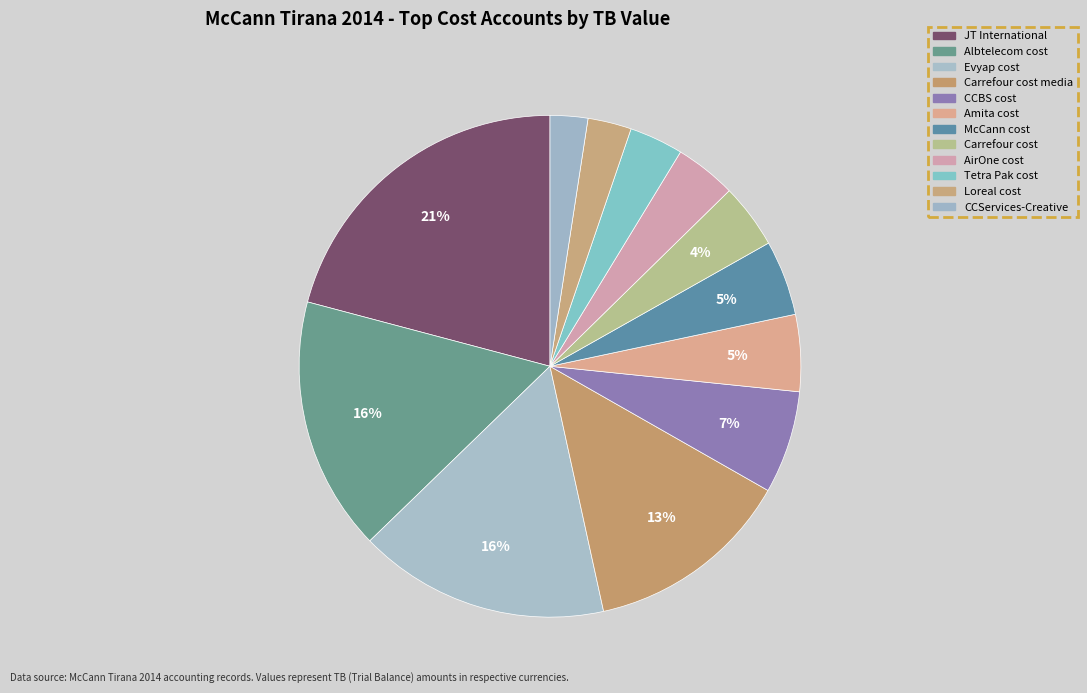

Which category has the biggest portion of the pie?

JT International